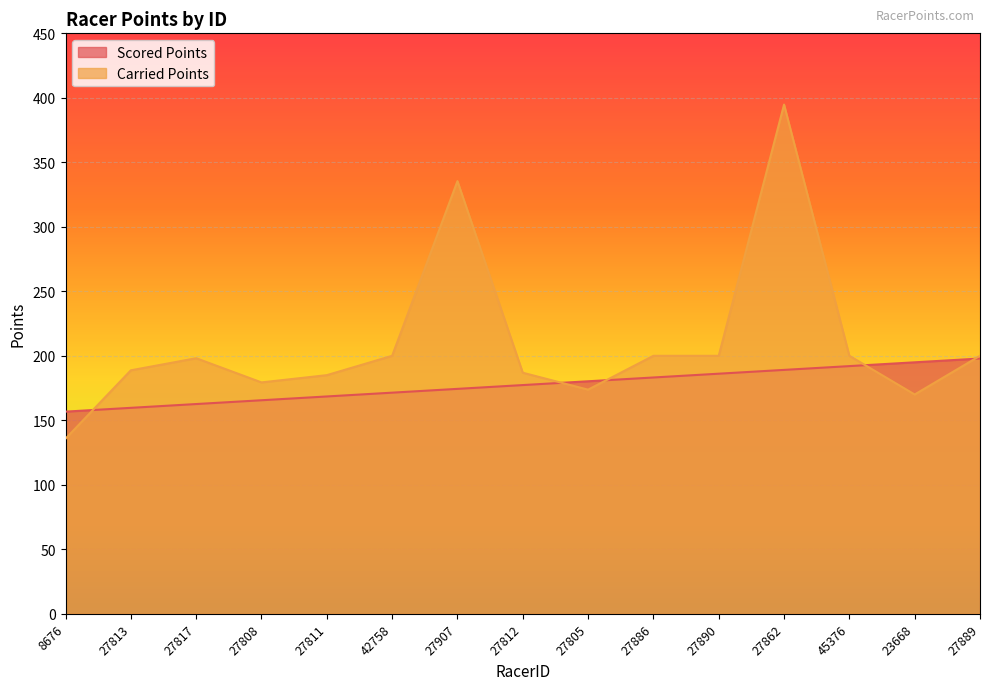

What position from the left is 27862?

12